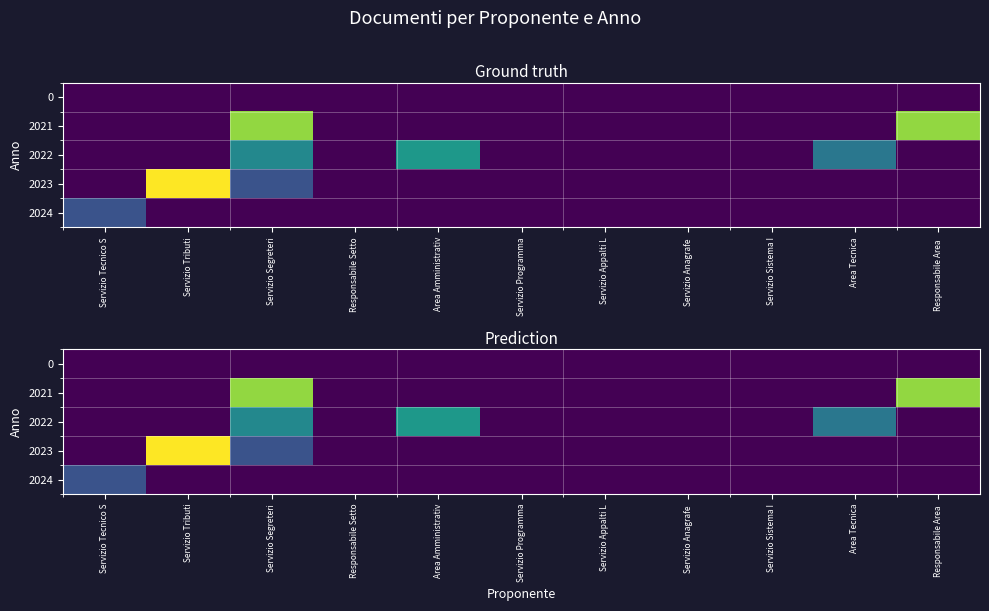

What is the spread (max minus min) of values at Area Tecnica?

17